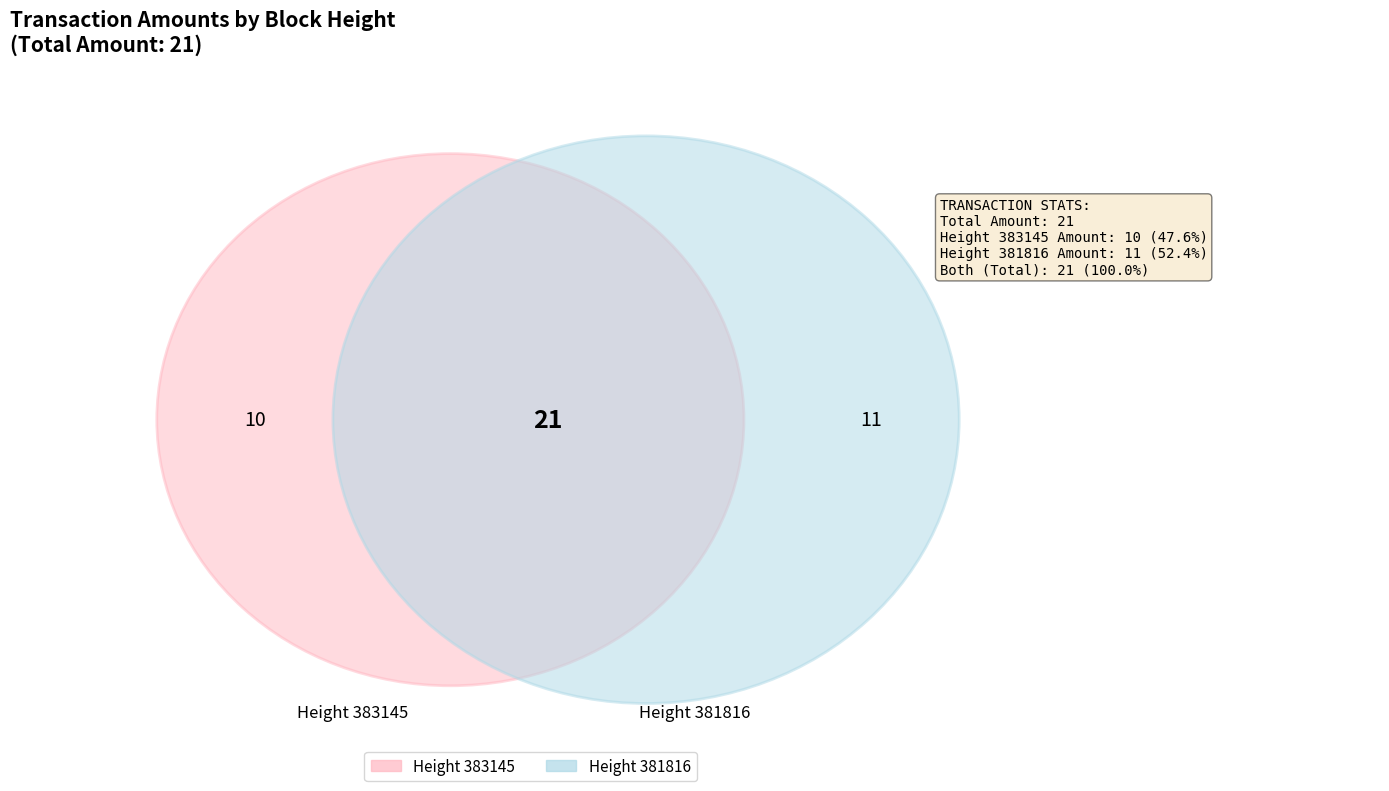

True or false: 383145 accounts for 39% of the total.

False